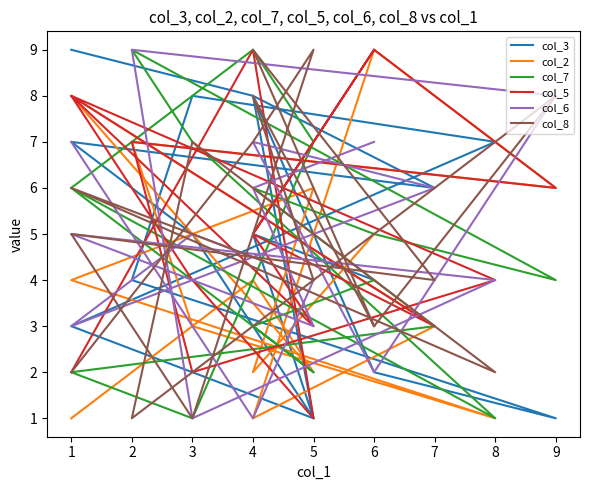

At which category does col_7 reach its first local peak?

4